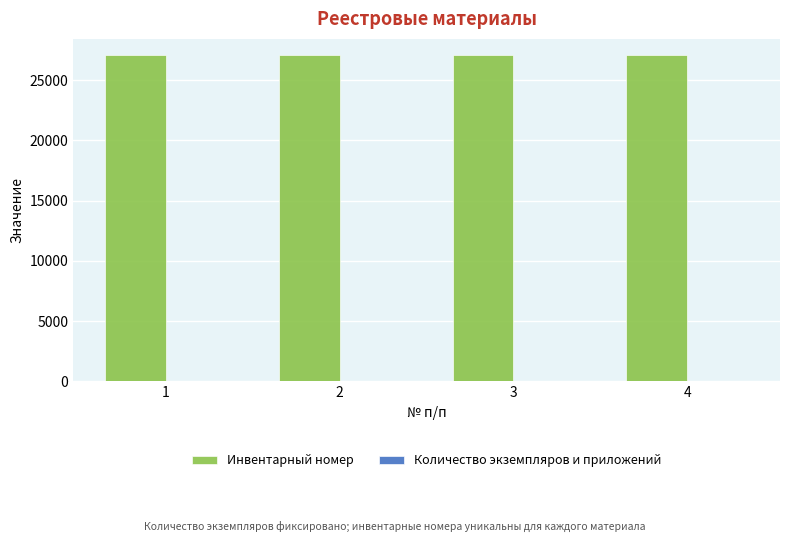

Which series has the largest total across all categories?

Инвентарный номер